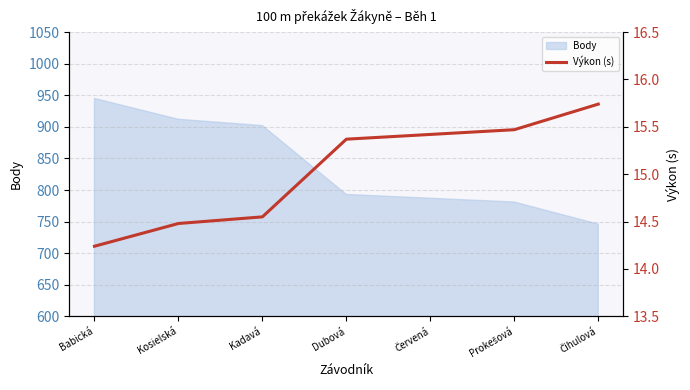

Is it true that Body equals 793 at Dubová?

True